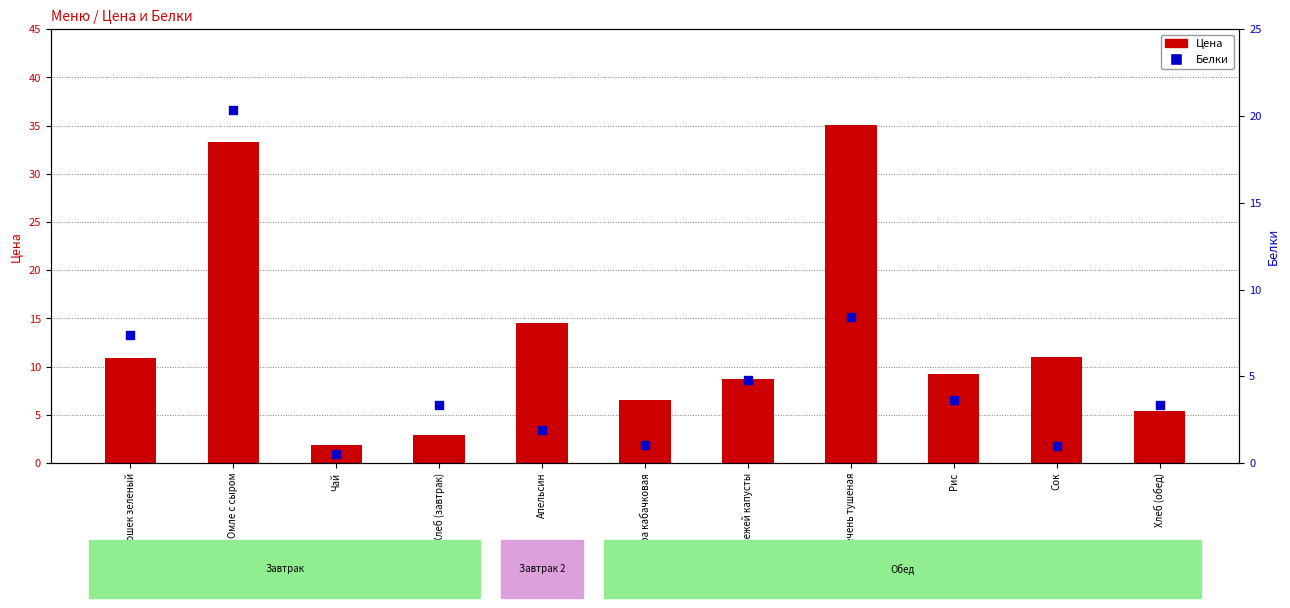

At which category is the sum across all series the highest?

Омле с сыром